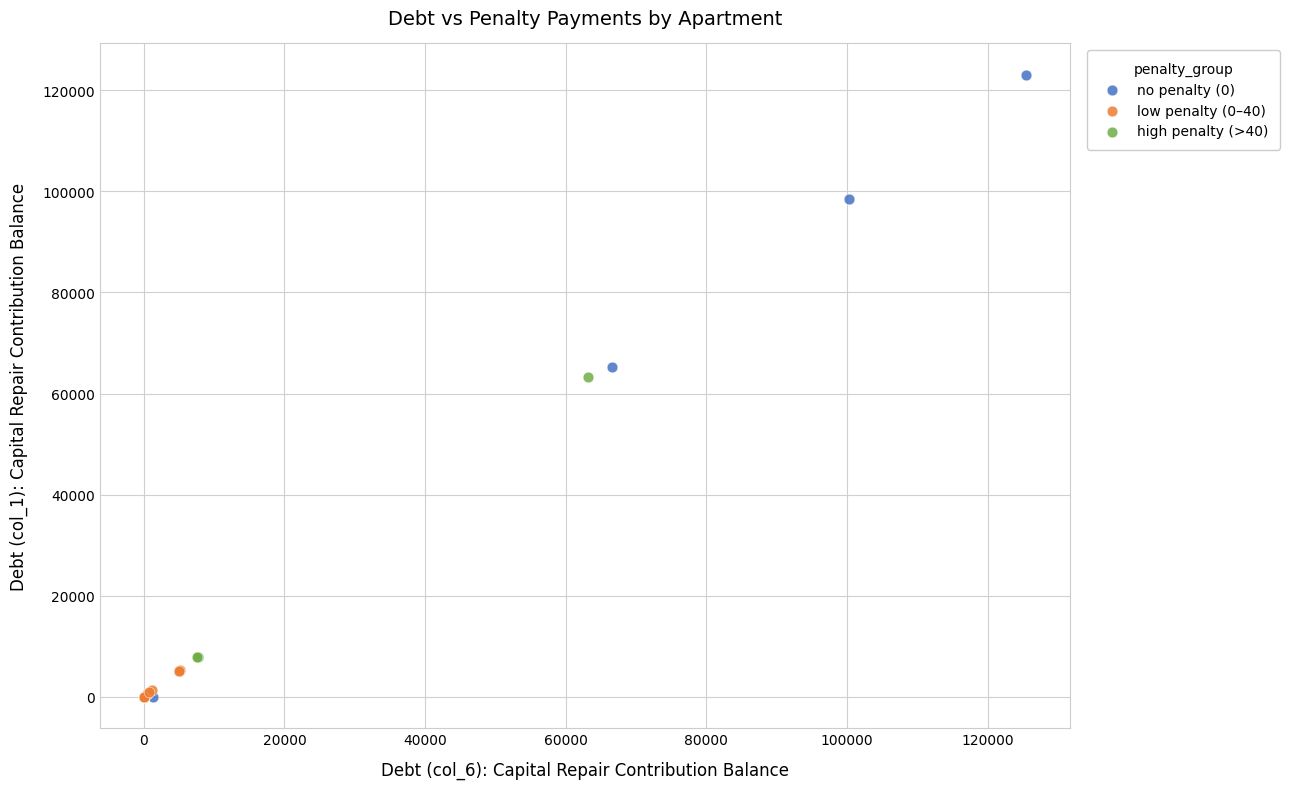

Which series has the largest Y range (max minus min)?

no penalty (0)